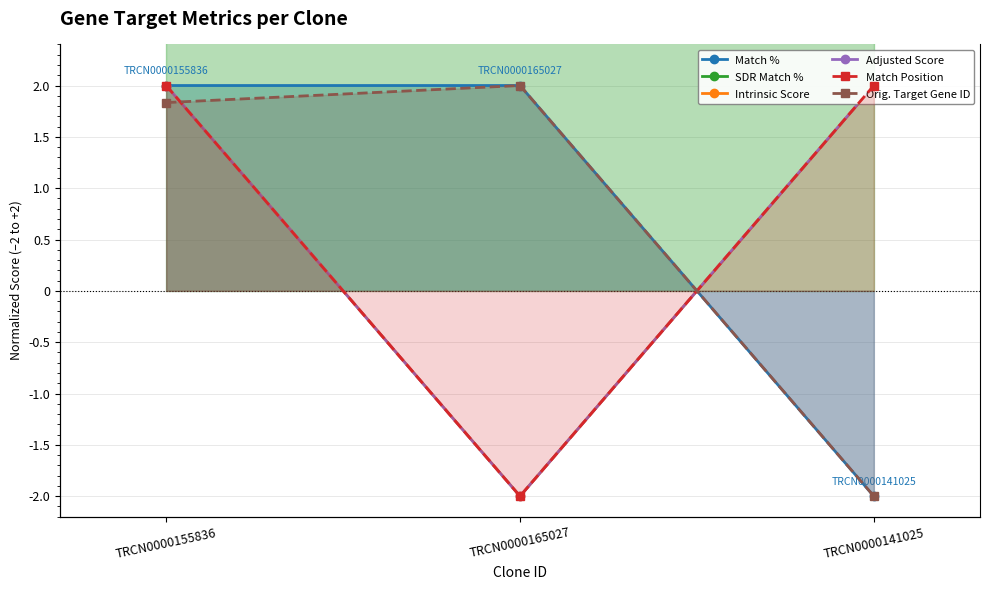

At which category is the sum across all series the highest?

TRCN0000155836